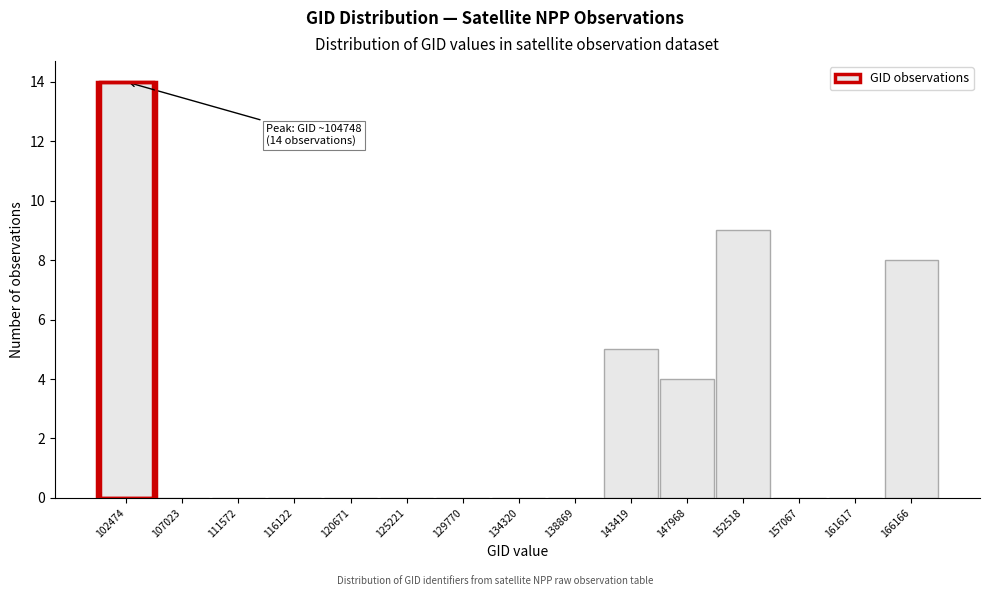

Reading left to right, what are all the values shown in this chart?

102474=14	107023=0	111572=0	116122=0	120671=0	125221=0	129770=0	134320=0	138869=0	143419=5	147968=4	152518=9	157067=0	161617=0	166166=8